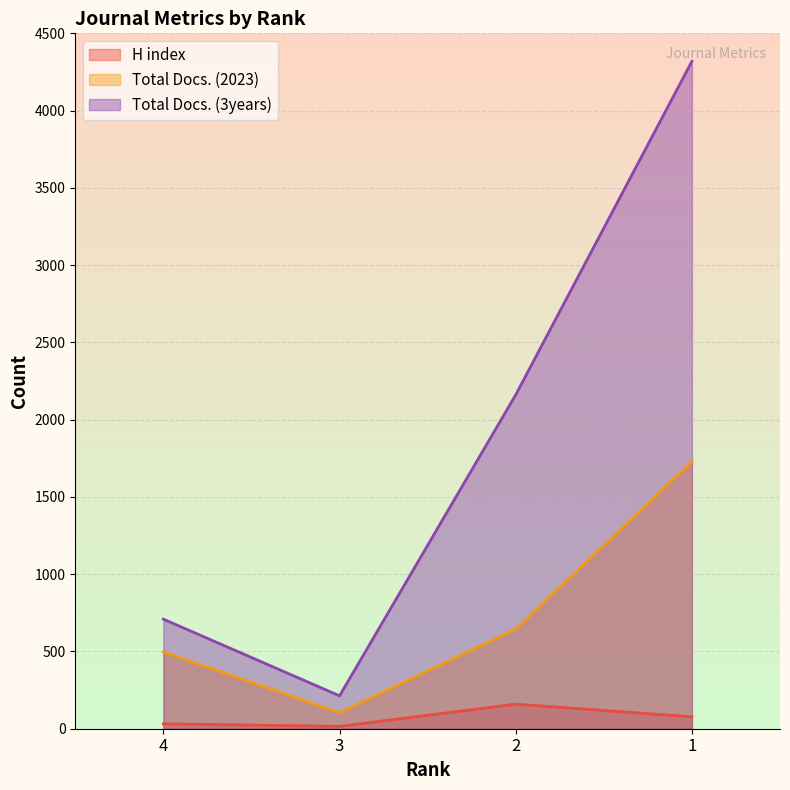

Which series has the largest total across all categories?

Total Docs. (3years)